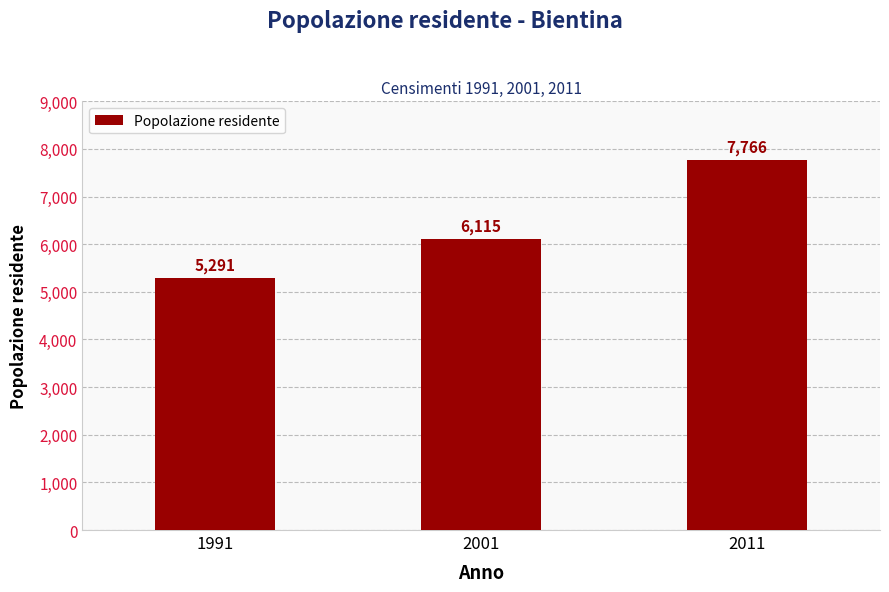

Between 1991 and 2001, which is larger?

2001